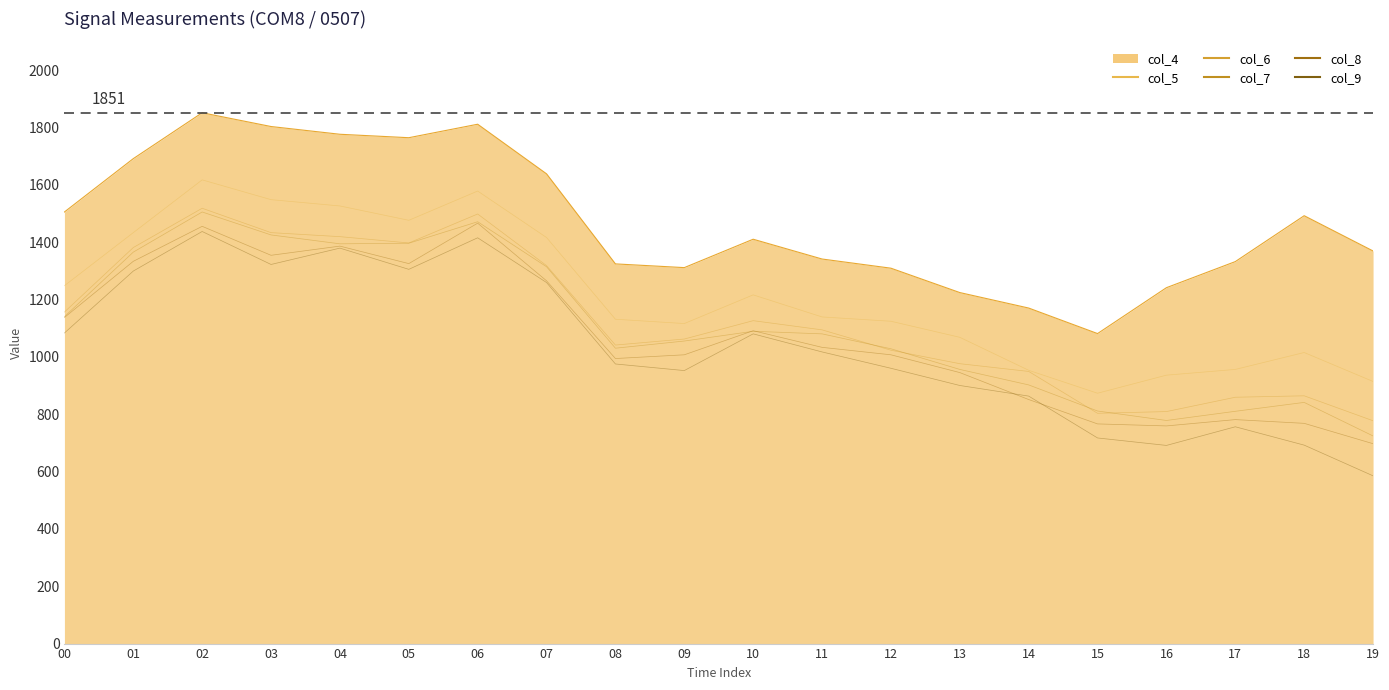

True or false: col_7 and col_5 cross at least once.

False